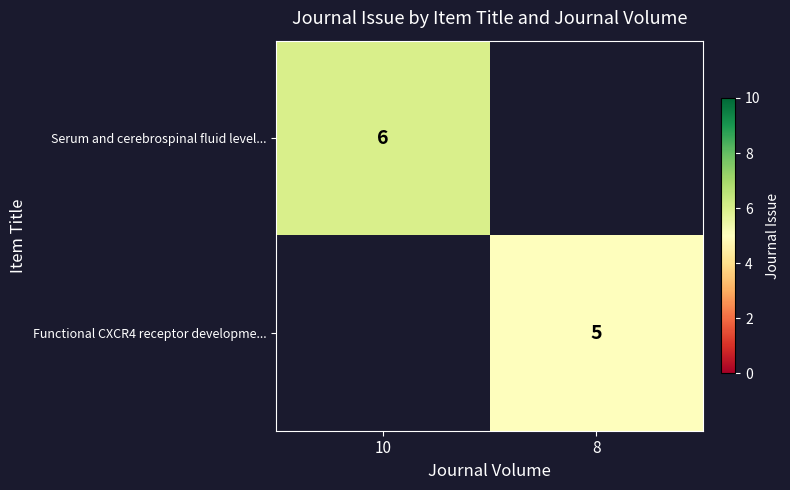

True or false: Serum and cerebrospinal fluid level... has a value of 8 at 10.

False